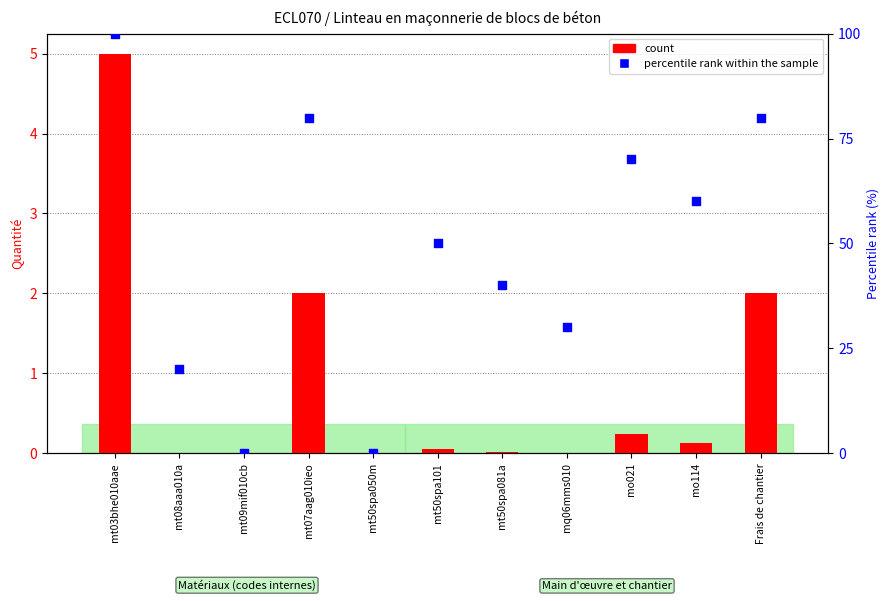

Which series has the largest Y range (max minus min)?

percentile rank within the sample